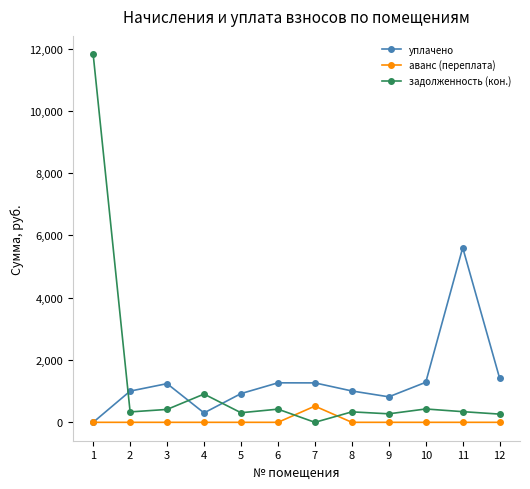

Rank the series by their maximum value, from lowest to highest.

аванс (переплата), уплачено, задолженность (кон.)